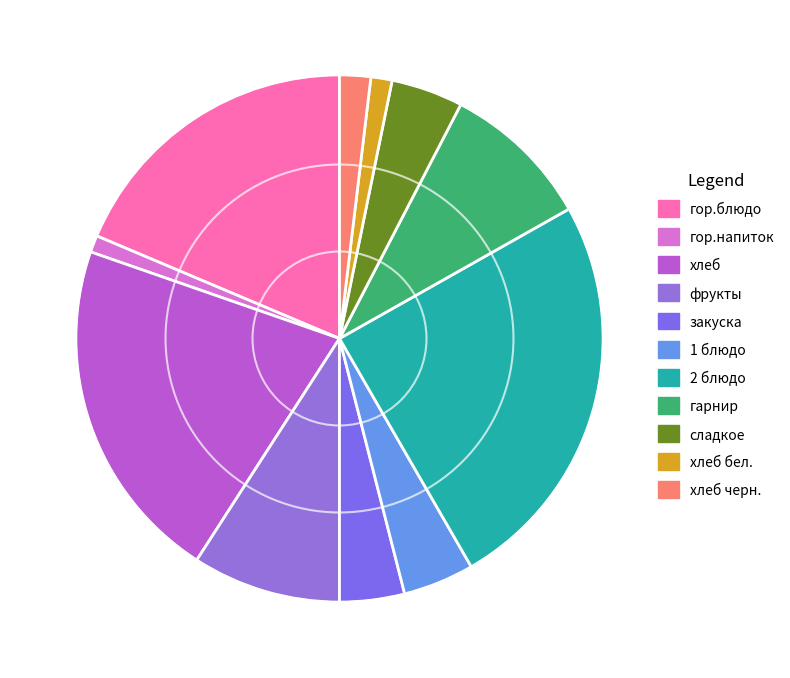

To the nearest percent, what is the combined percentage of 1 блюдо and гарнир?

14%